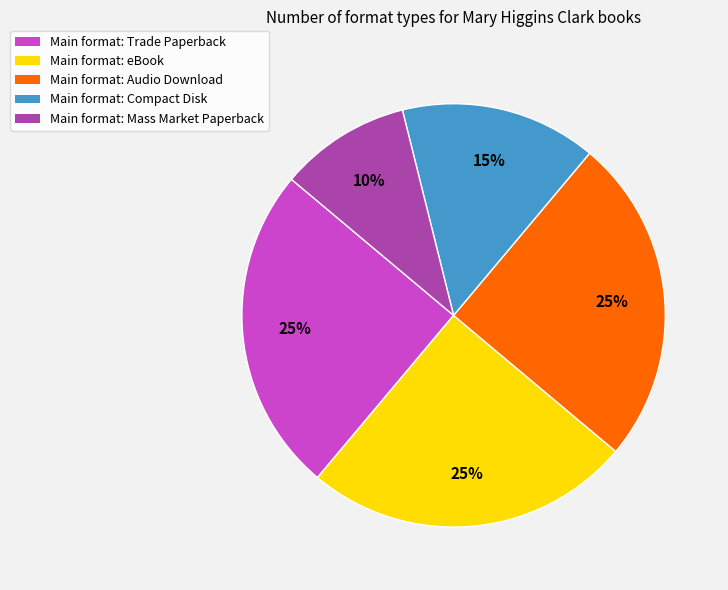

Is there any slice that represents more than half of the pie?

No